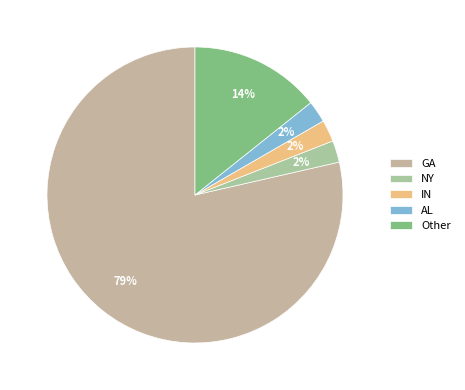

Combined, what portion of the pie is AL and Other?

16.7%